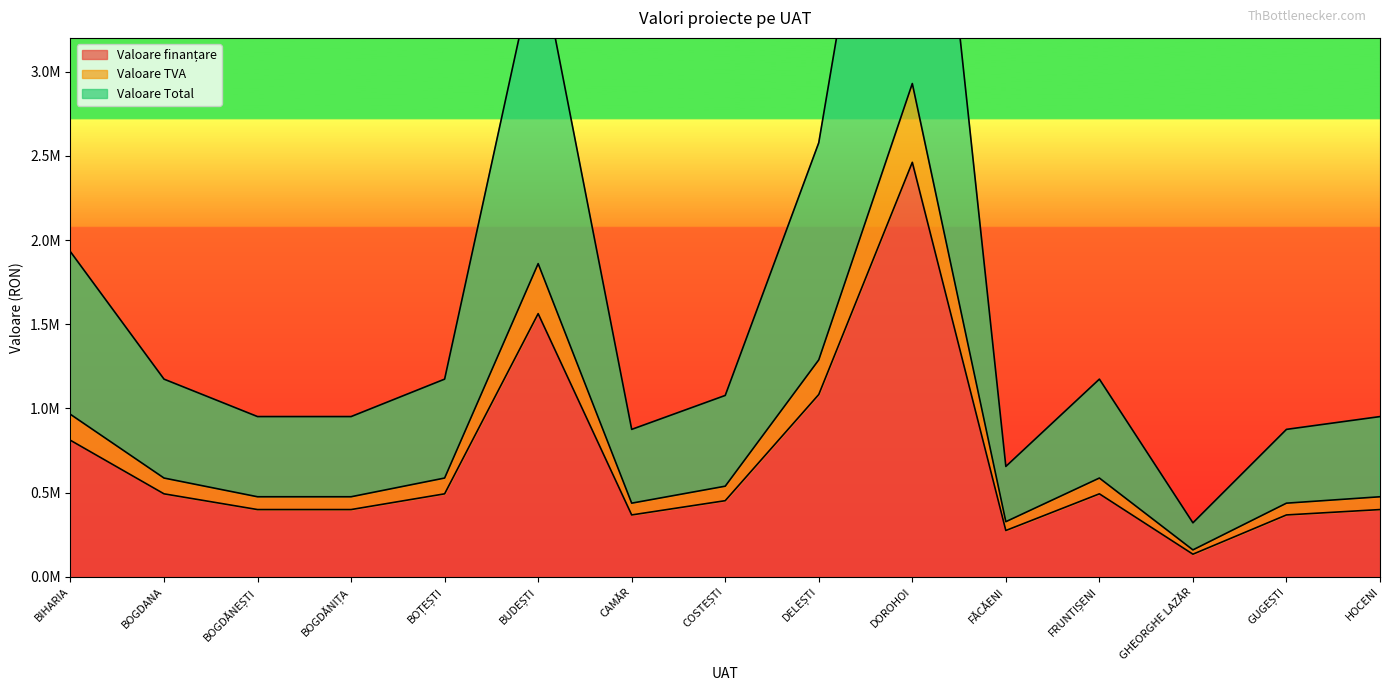

What is the sum of all Valoare Total values?

24271601.7